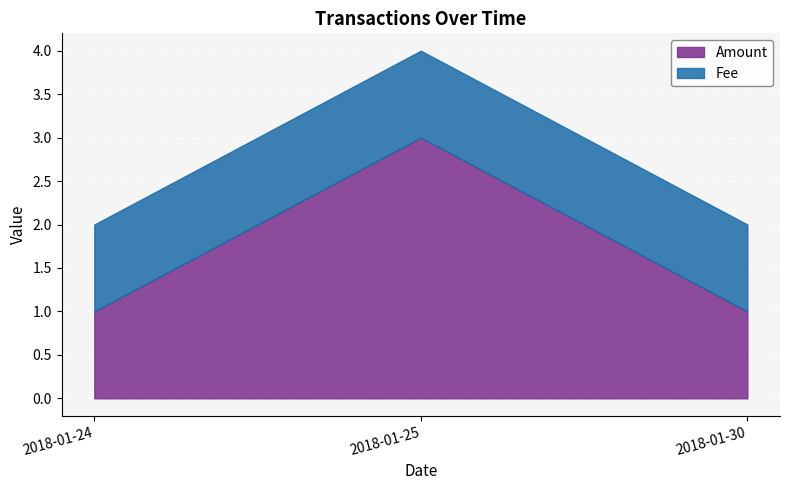

Reading left to right, extract all data points from this chart.

Amount: 2018-01-24=1	2018-01-25=3	2018-01-30=1
Fee: 2018-01-24=1	2018-01-25=1	2018-01-30=1